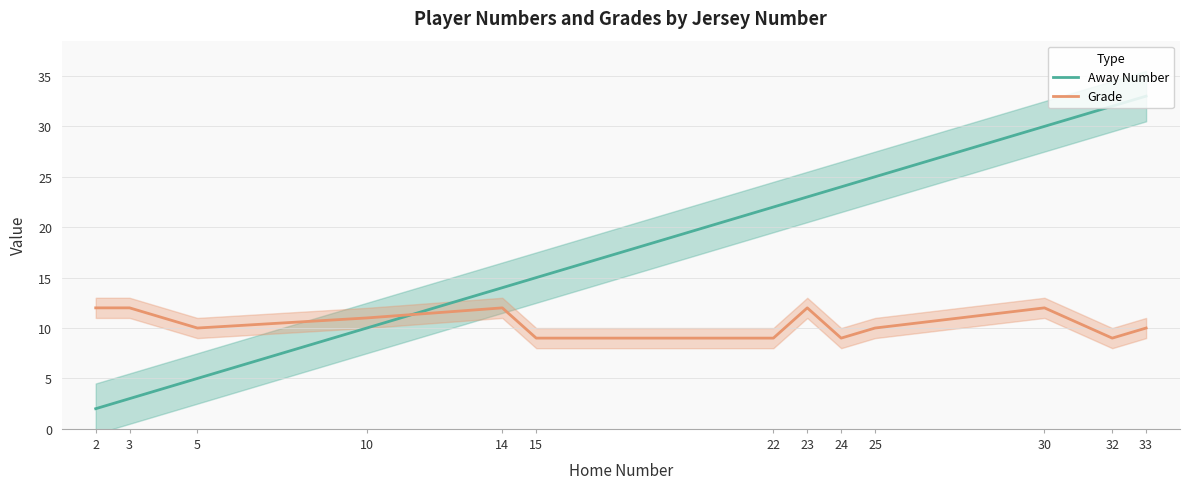

Rank the series by their maximum value, from lowest to highest.

Grade, Away Number